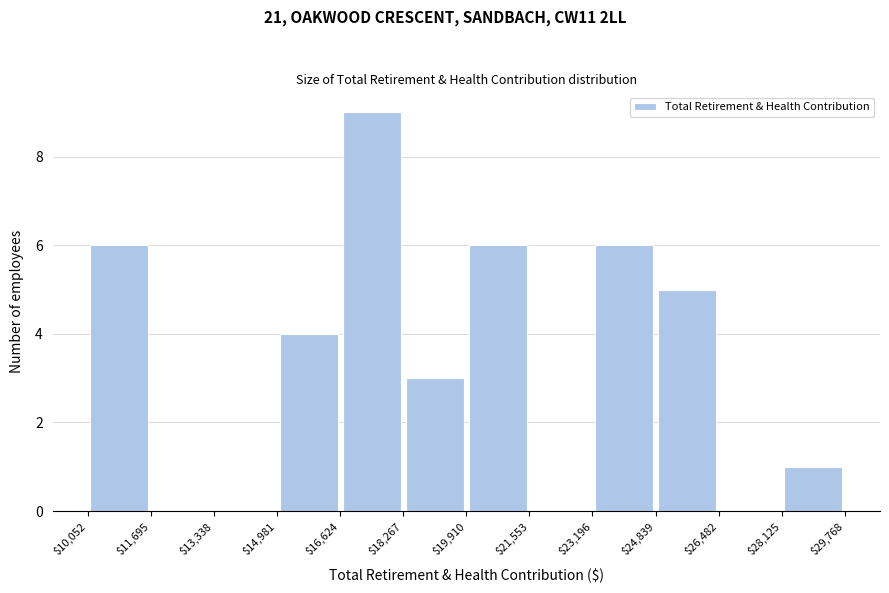

Reading left to right, transcribe this chart: for each bar, give the range it covers on the x-axis and its height. The values are not printed on the chart, so give them approximately, as read against the axis.

$10,052 to $11,695: 6
$11,695 to $13,338: 0
$13,338 to $14,981: 0
$14,981 to $16,624: 4
$16,624 to $18,267: 9
$18,267 to $19,910: 3
$19,910 to $21,553: 6
$21,553 to $23,196: 0
$23,196 to $24,839: 6
$24,839 to $26,482: 5
$26,482 to $28,125: 0
$28,125 to $29,768: 1